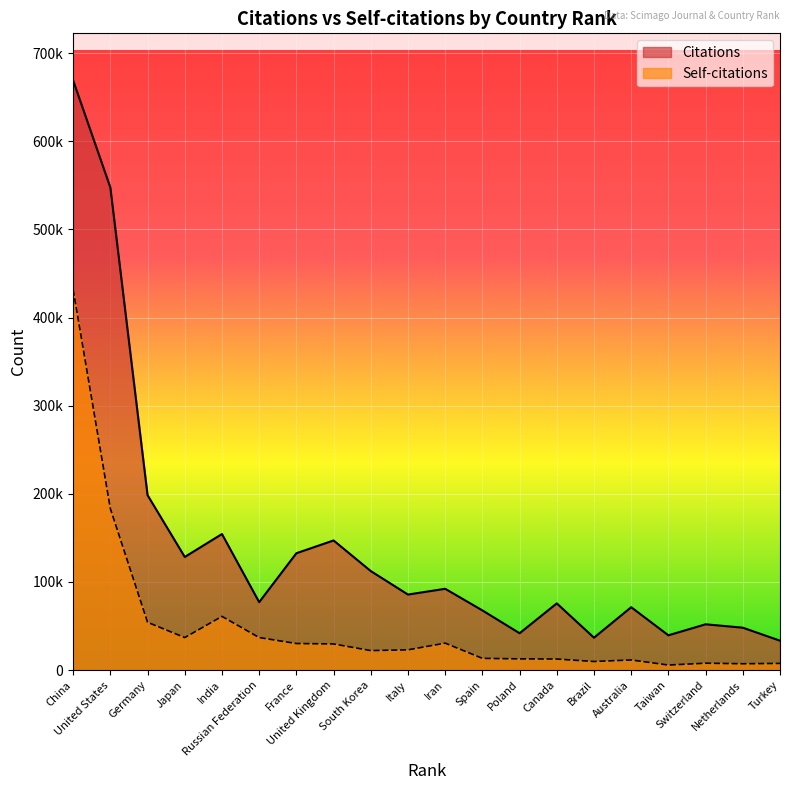

Rank the categories by Self-citations value from highest to lowest.

China, United States, India, Germany, Russian Federation, Japan, Iran, France, United Kingdom, Italy, South Korea, Spain, Poland, Canada, Australia, Brazil, Switzerland, Turkey, Netherlands, Taiwan